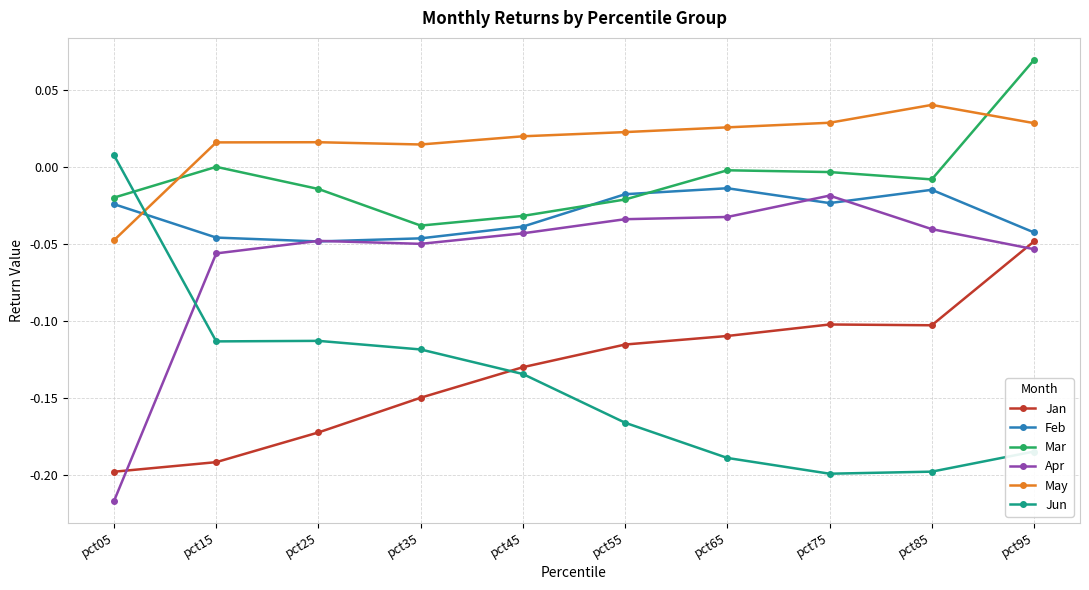

Is the value of Mar at pct45 greater than the value of May at pct75?

No